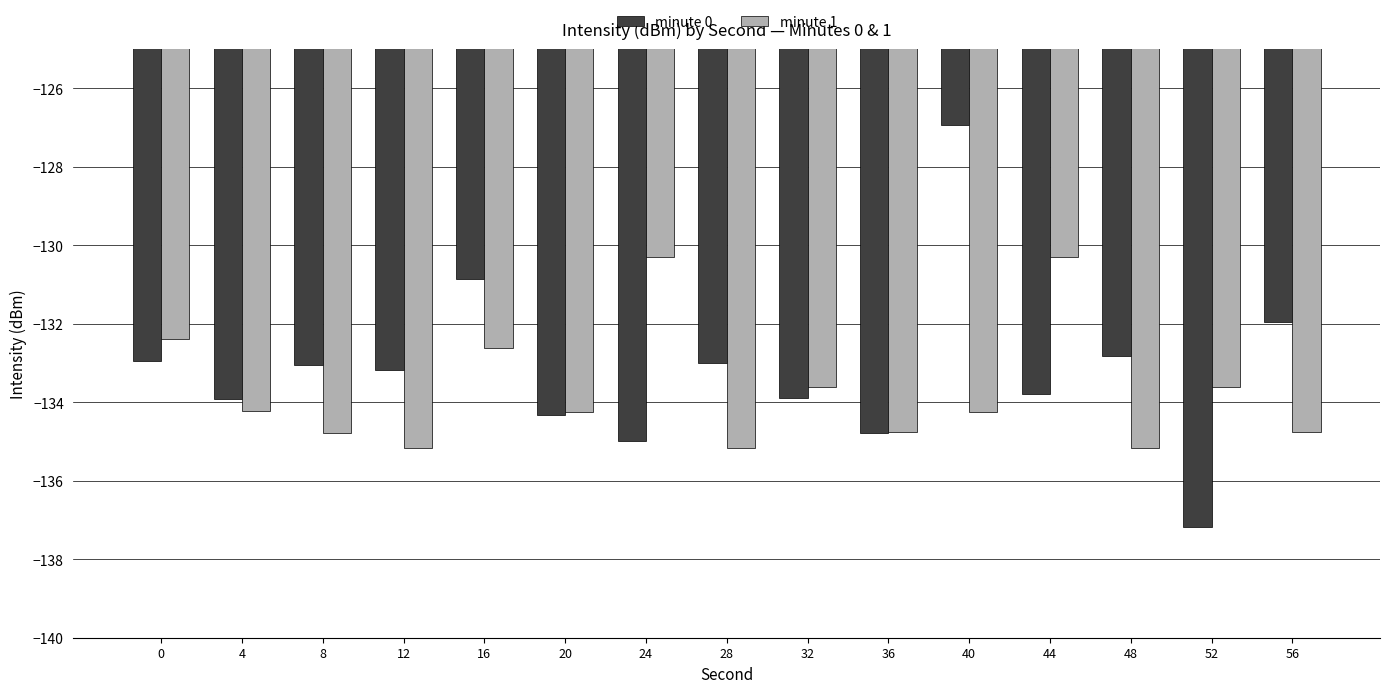

Is it true that minute 1 equals -73.9 at 56?

False